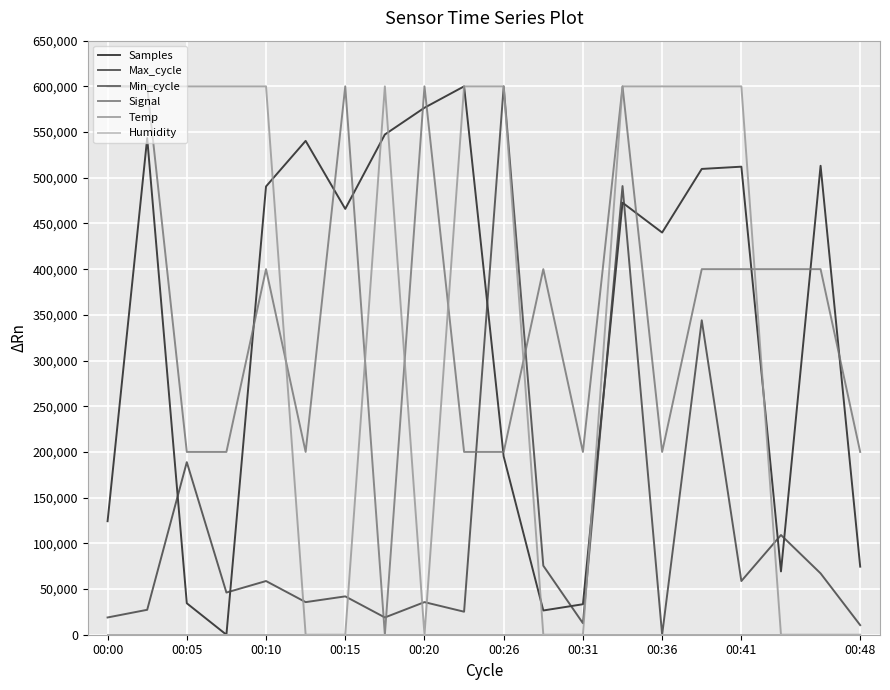

Which category has the highest value in the Temp series?

00:00